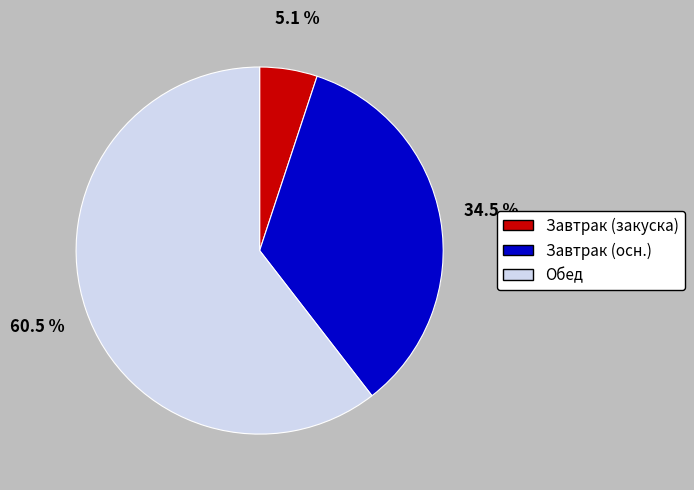

Which has a higher value, Обед or Завтрак (осн.)?

Обед